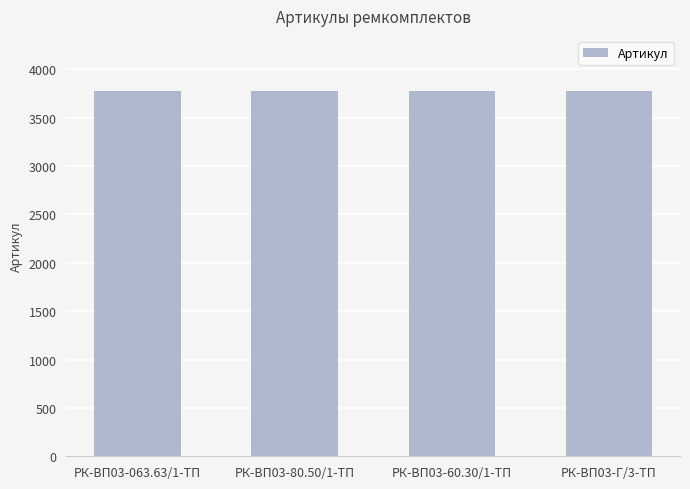

What is the label of the 4th bar from the right?

РК-ВП03-063.63/1-ТП